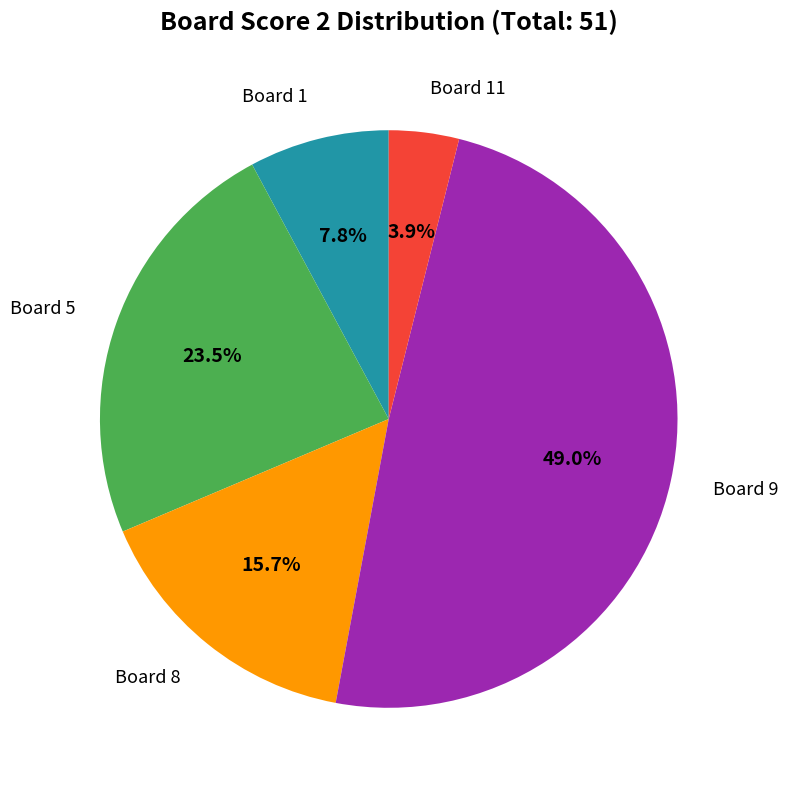

Does any single category account for the majority?

No